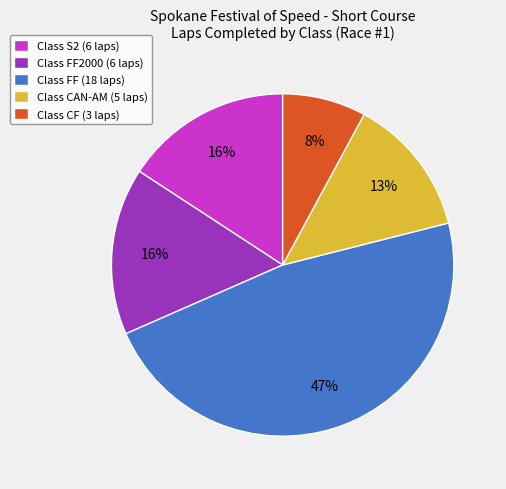

Combined, do Class S2 (6 laps) and Class CF (3 laps) account for over 50%?

No